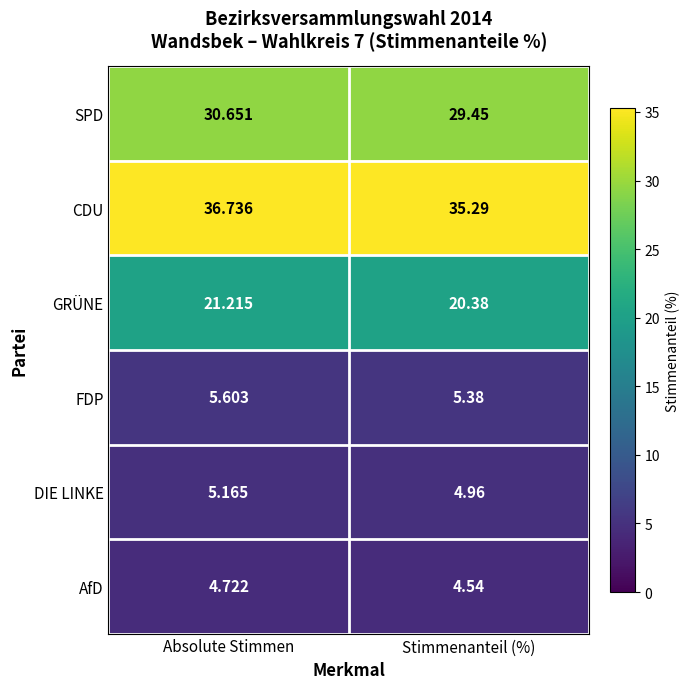

Rank the series by their maximum value, from highest to lowest.

CDU, SPD, GRÜNE, FDP, DIE LINKE, AfD